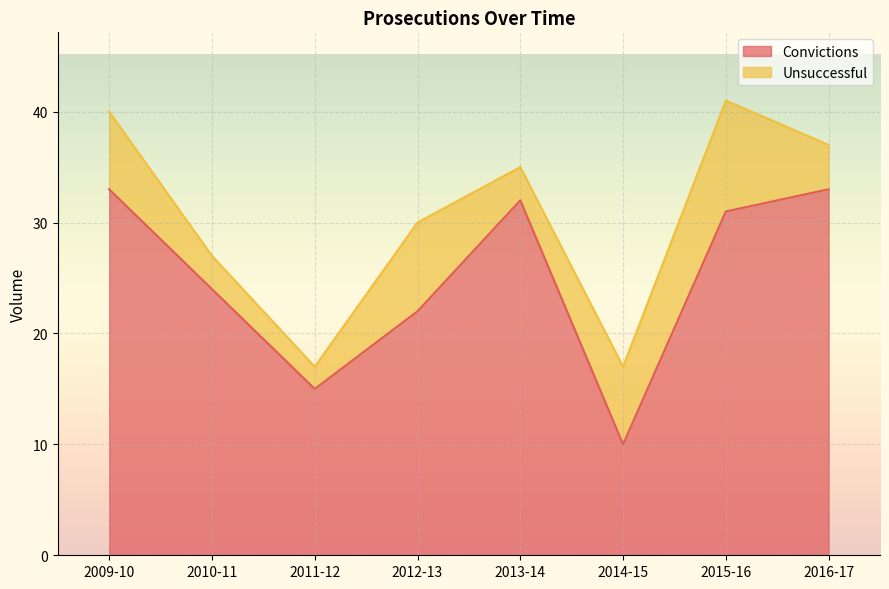

Reading left to right, what are all the values shown in this chart?

2009-10=33	2010-11=24	2011-12=15	2012-13=22	2013-14=32	2014-15=10	2015-16=31	2016-17=33